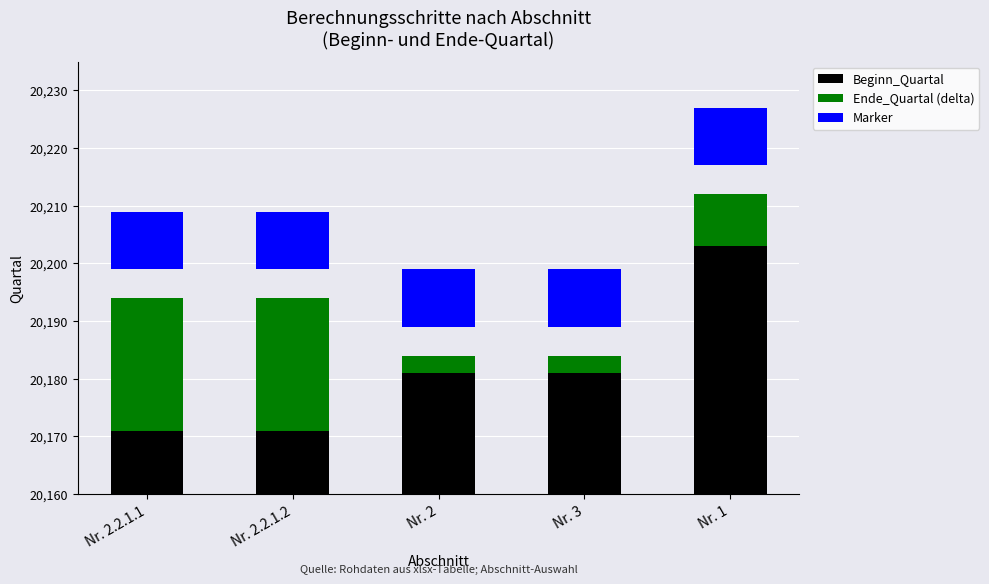

Between Nr. 3 and Nr. 2.2.1.2, which is larger?

Nr. 3